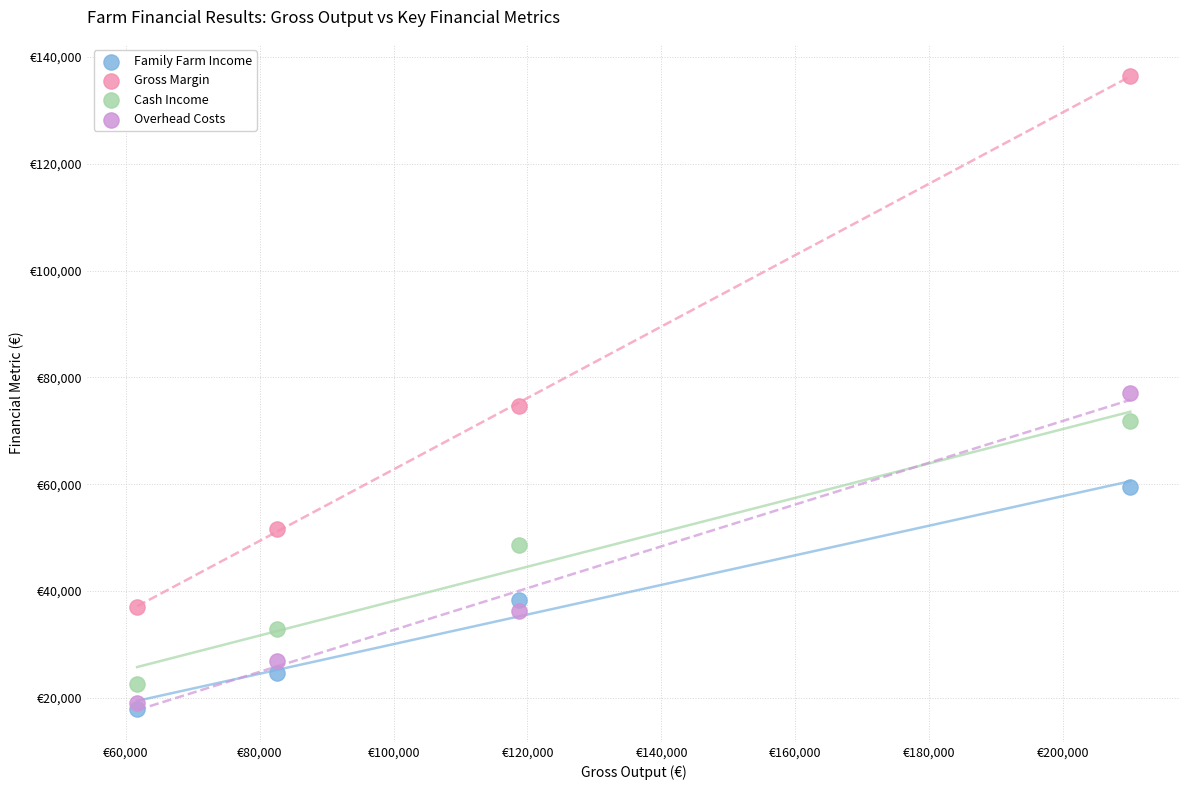

What are all the series names shown in the legend?

Family Farm Income, Gross Margin, Cash Income, Overhead Costs